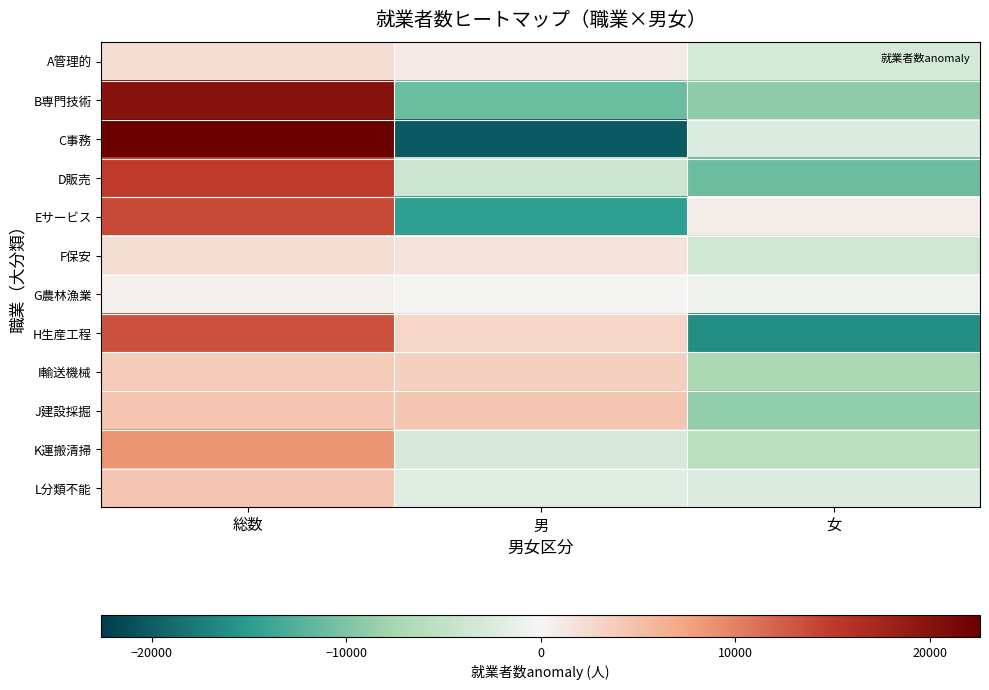

How many data points does each series have?

3